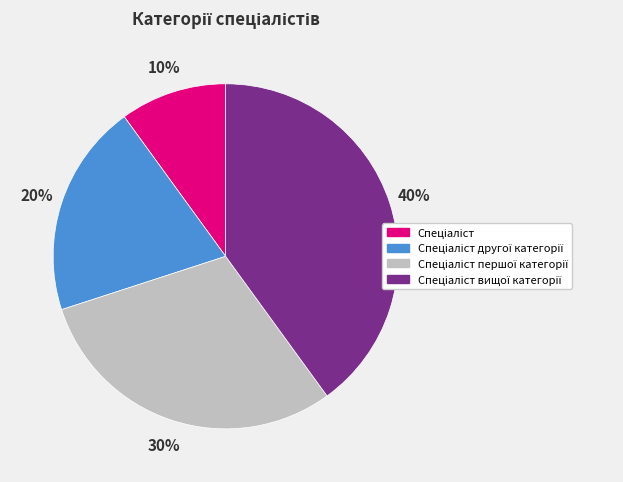

Is there any slice that represents more than half of the pie?

No